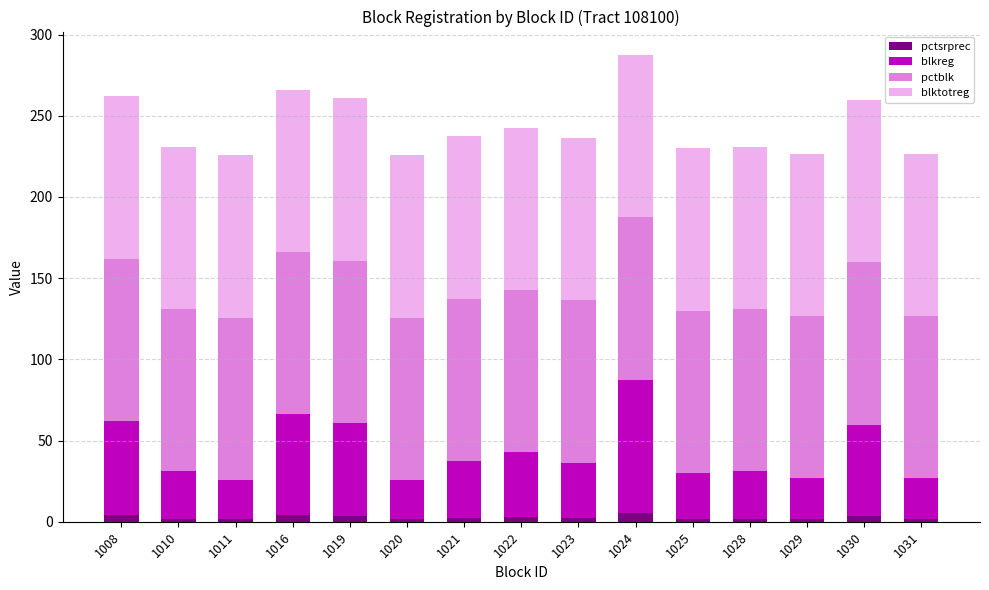

True or false: pctsrprec has a value of 2.0 at 1028.

True